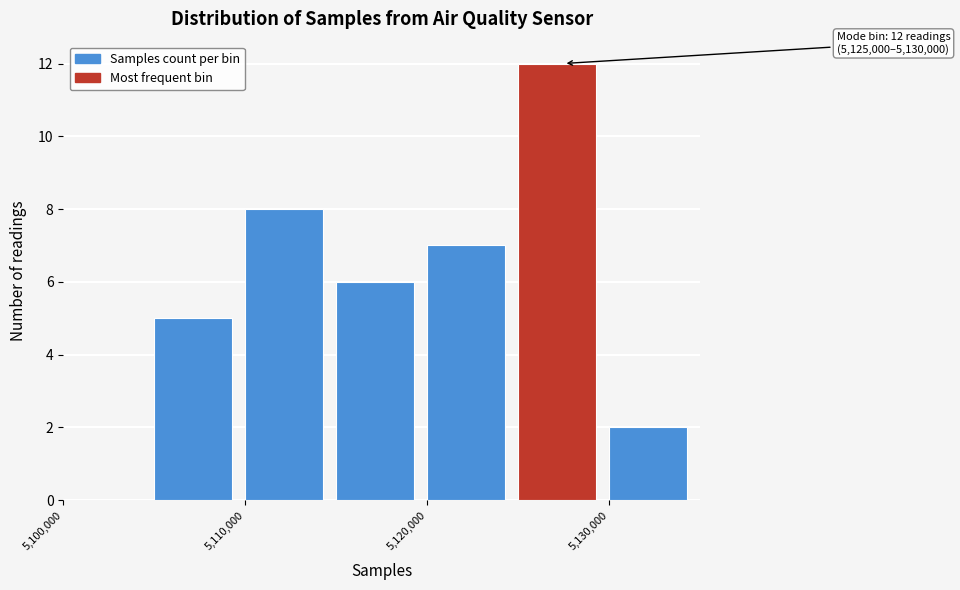

Over which range of the x-axis is the bar tallest?

5125000 to 5130000